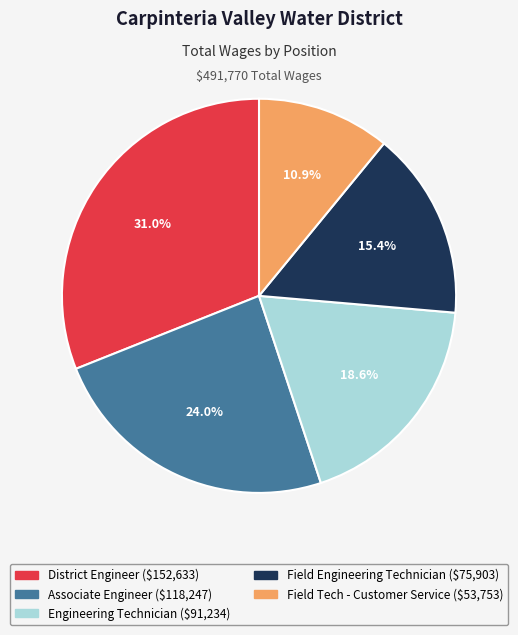

How much of the chart is everything except Engineering Technician?

81.4%